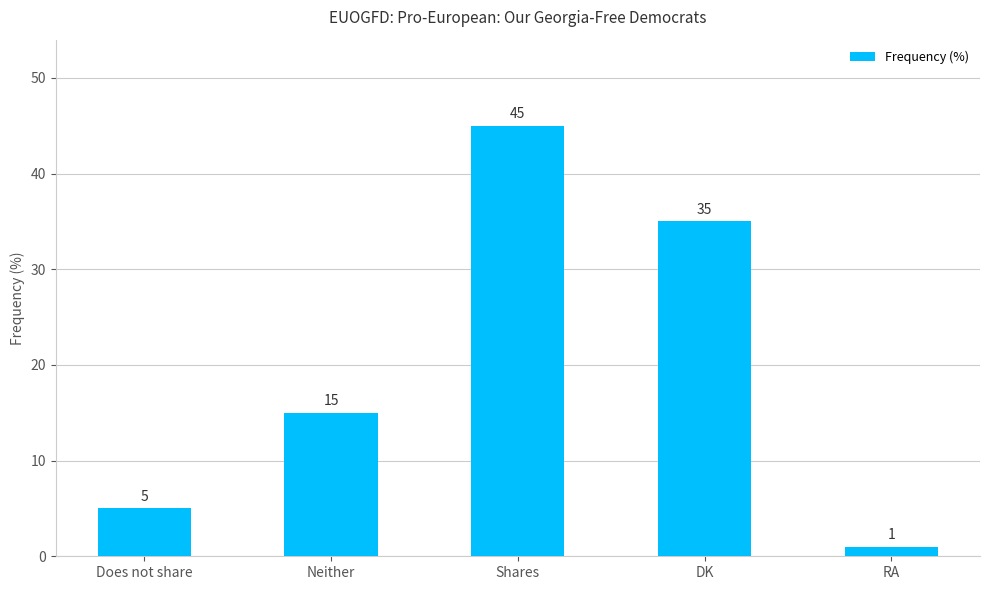

The chart shows a value of 12 at Shares. True or false?

False